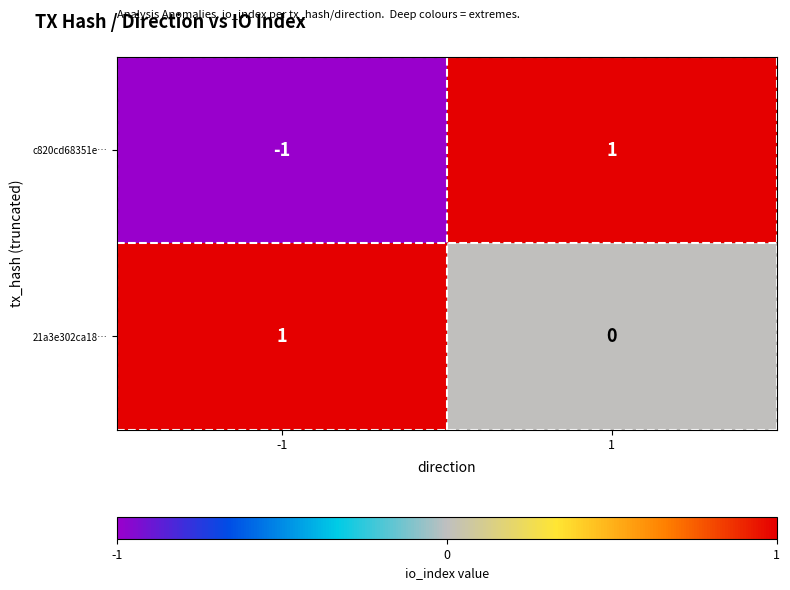

Which series has the largest range (max minus min)?

c820cd68351e…